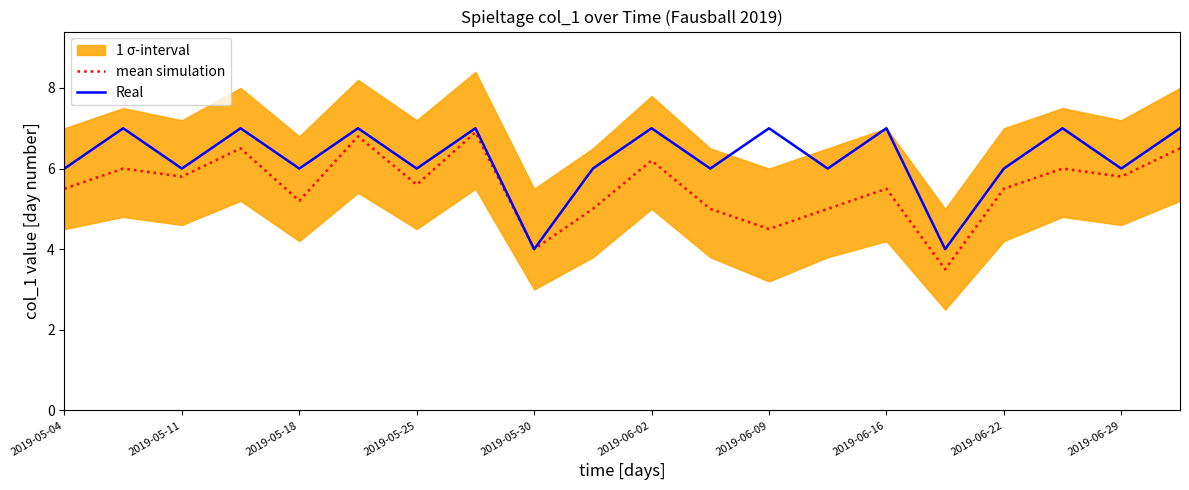

Rank the series by their average value, from highest to lowest.

Real, mean simulation